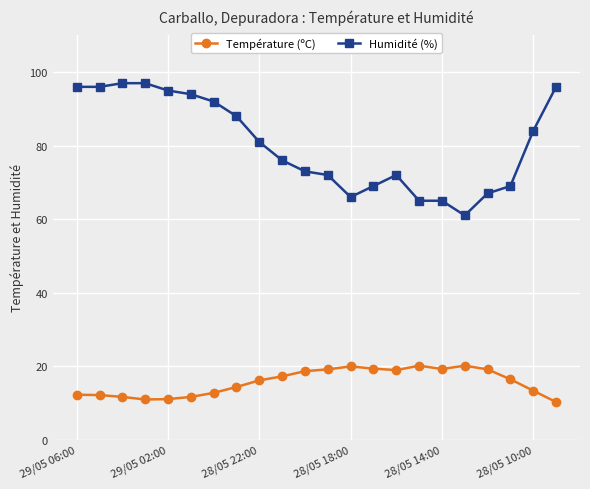

Does the chart have visible grid lines?

Yes